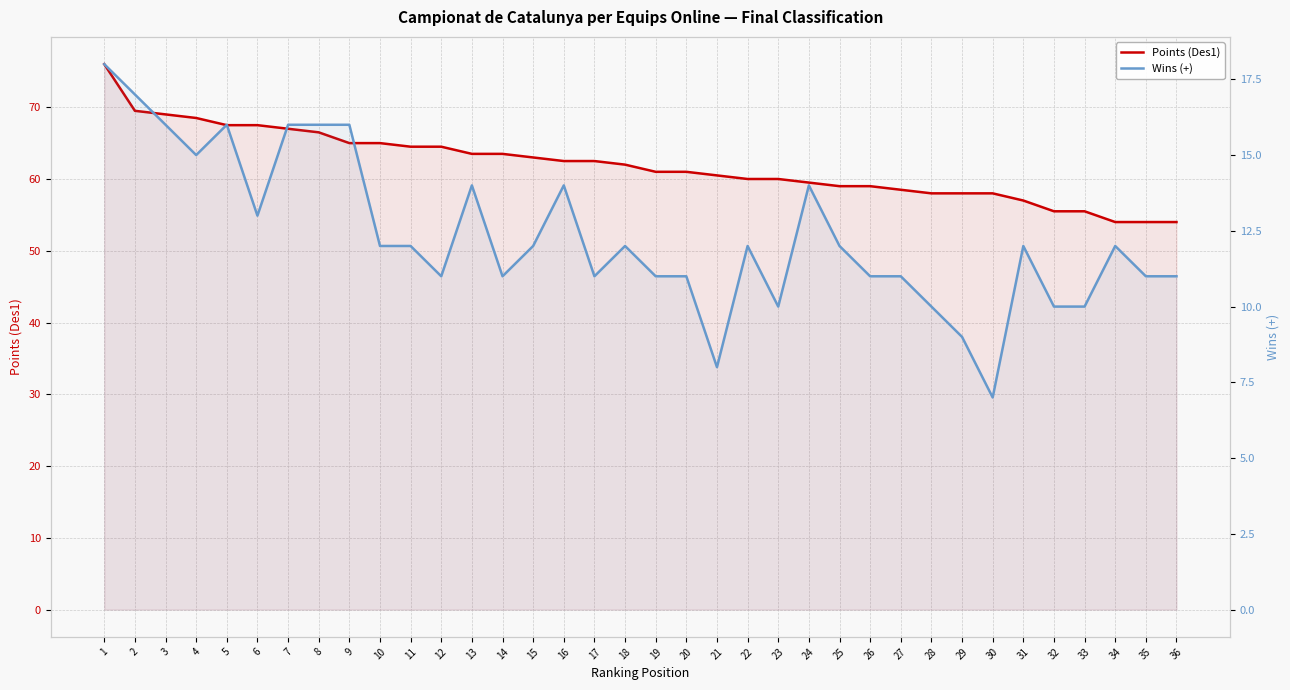

Is the value of Wins (+) at 24 greater than the value of Points (Des1) at 3?

No